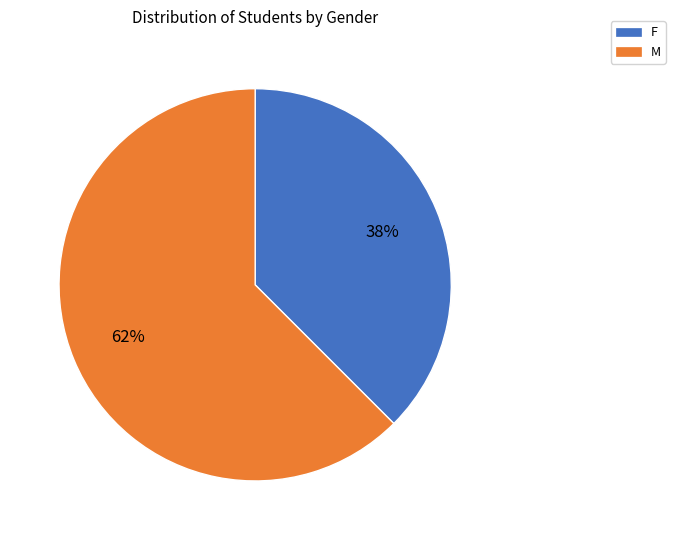

What is the ratio of the value at F to the value at M?

0.6